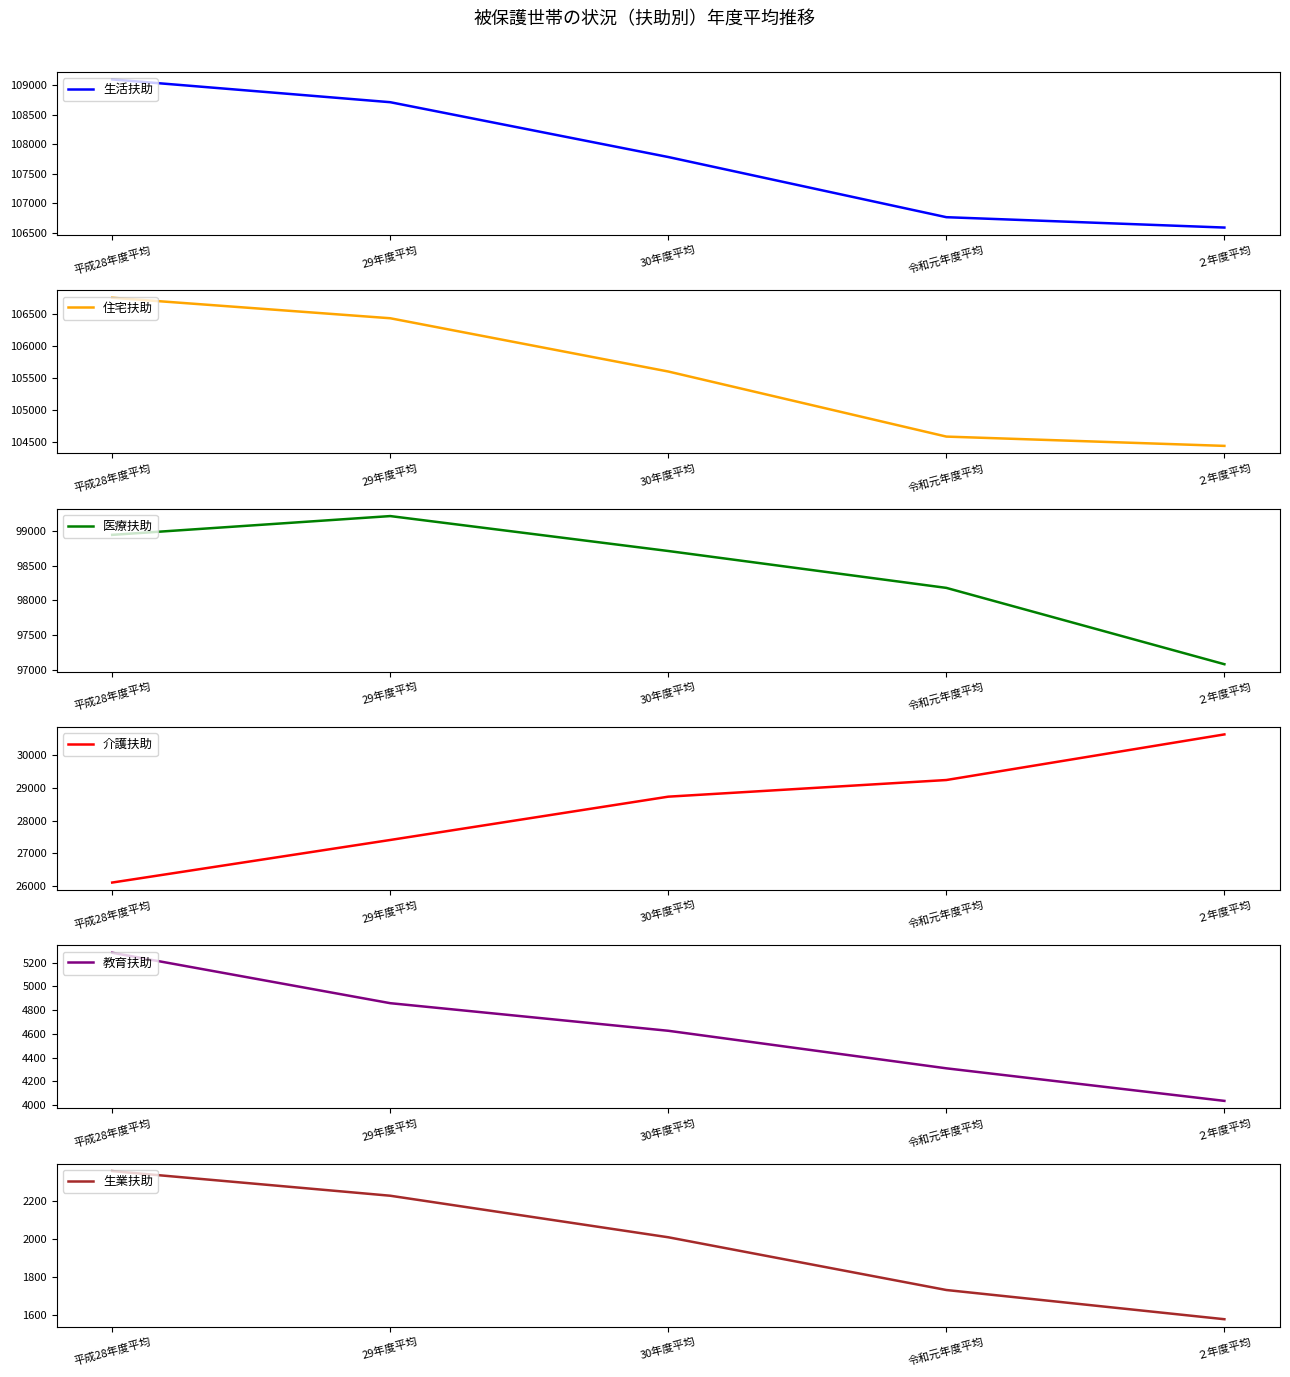

Reading left to right, transcribe all the data shown in this chart.

生活扶助: 109093	108708	107782	106766	106591
住宅扶助: 106746	106426	105595	104580	104435
医療扶助: 98943	99213	98711	98181	97084
介護扶助: 26118	27410	28724	29229	30613
教育扶助: 5285	4859	4626	4309	4034
生業扶助: 2360	2230	2011	1733	1579